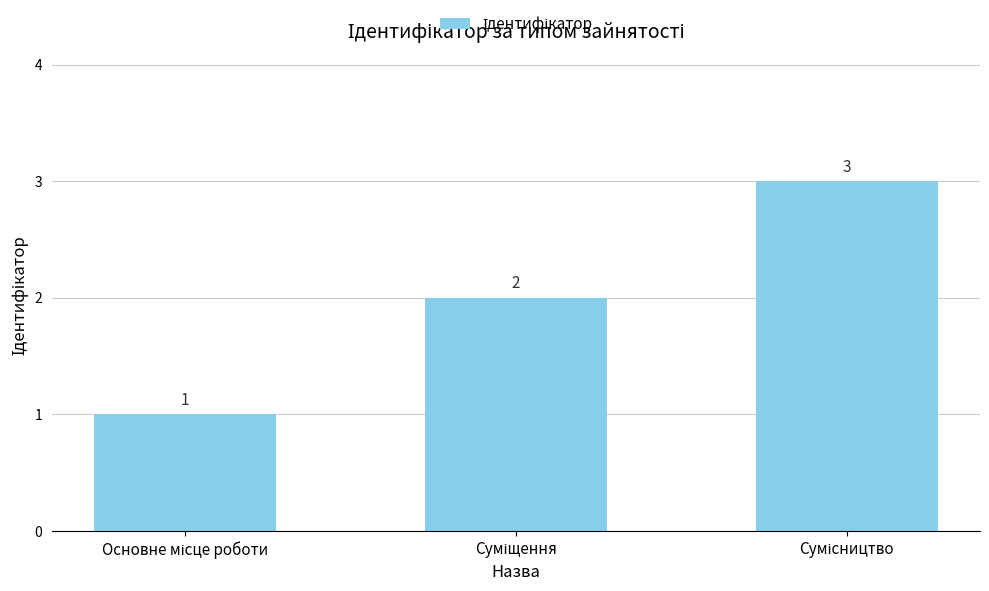

What is the sum of all values?

6